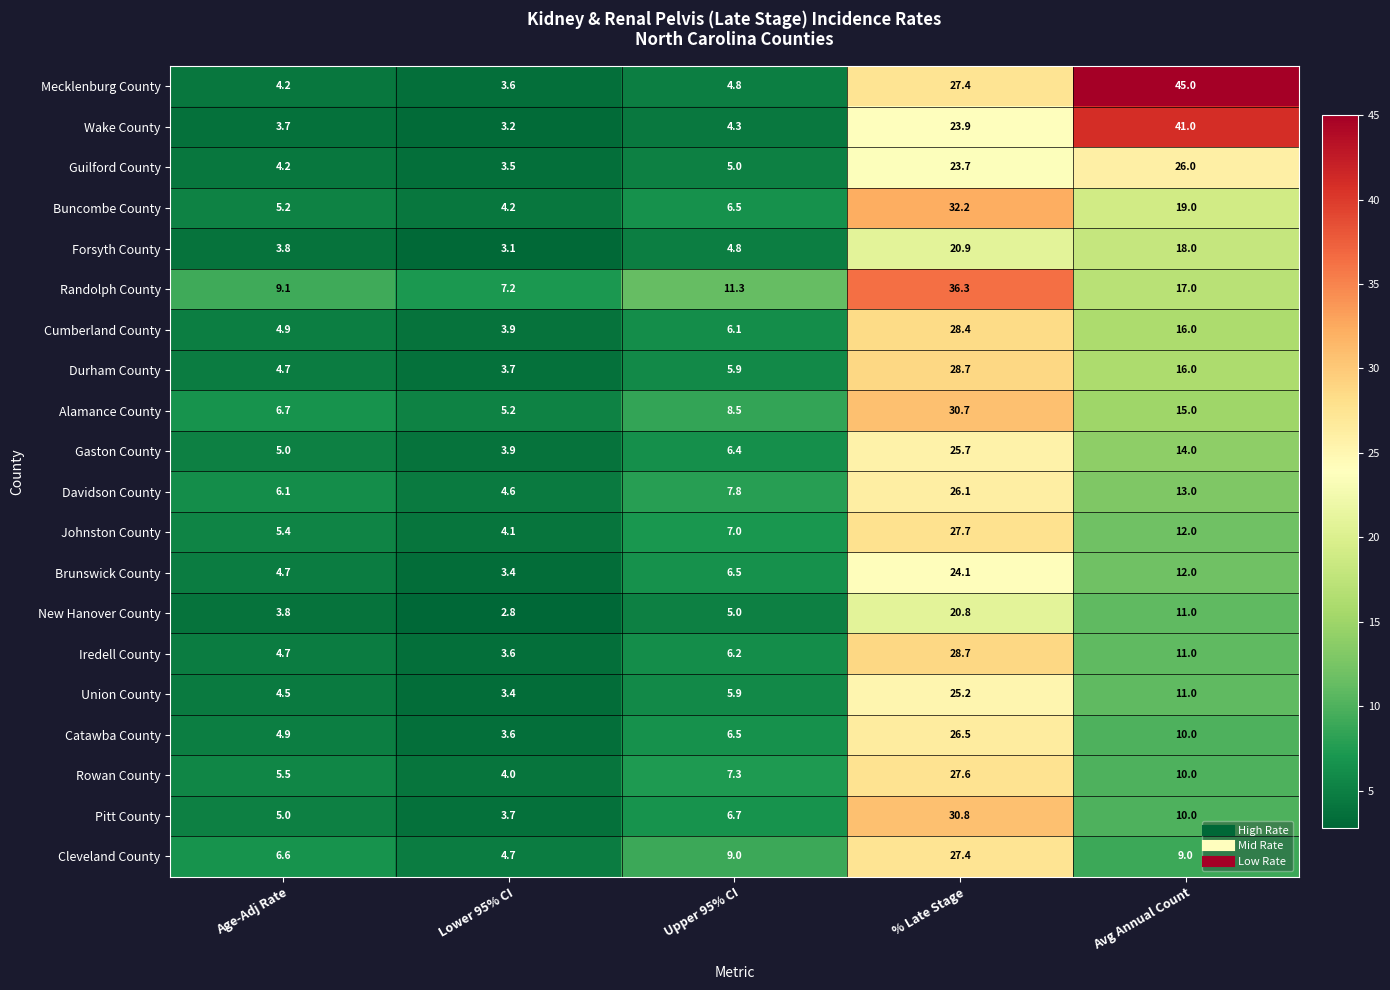

Which series changed the most between Upper 95% CI and Avg Annual Count?

Mecklenburg County